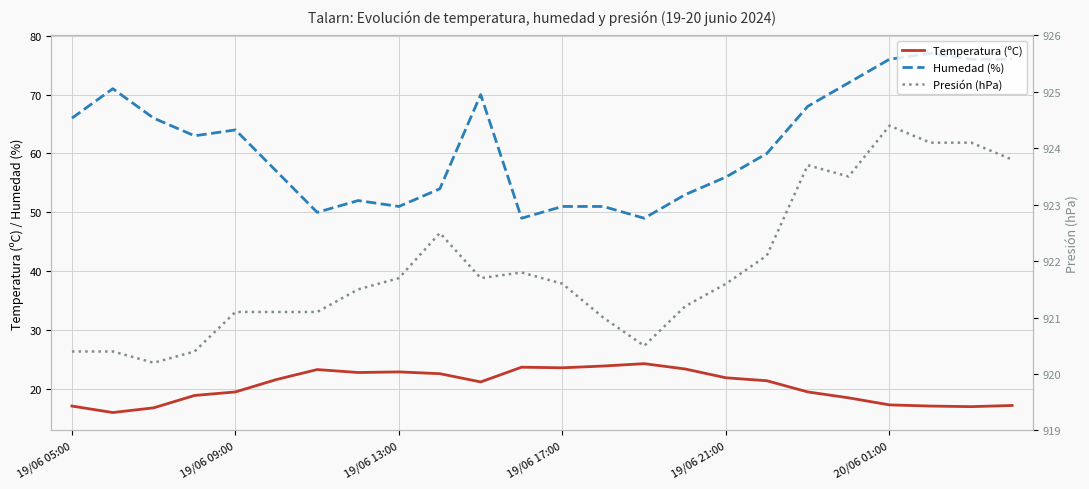

Count the number of categories in the chart.

24